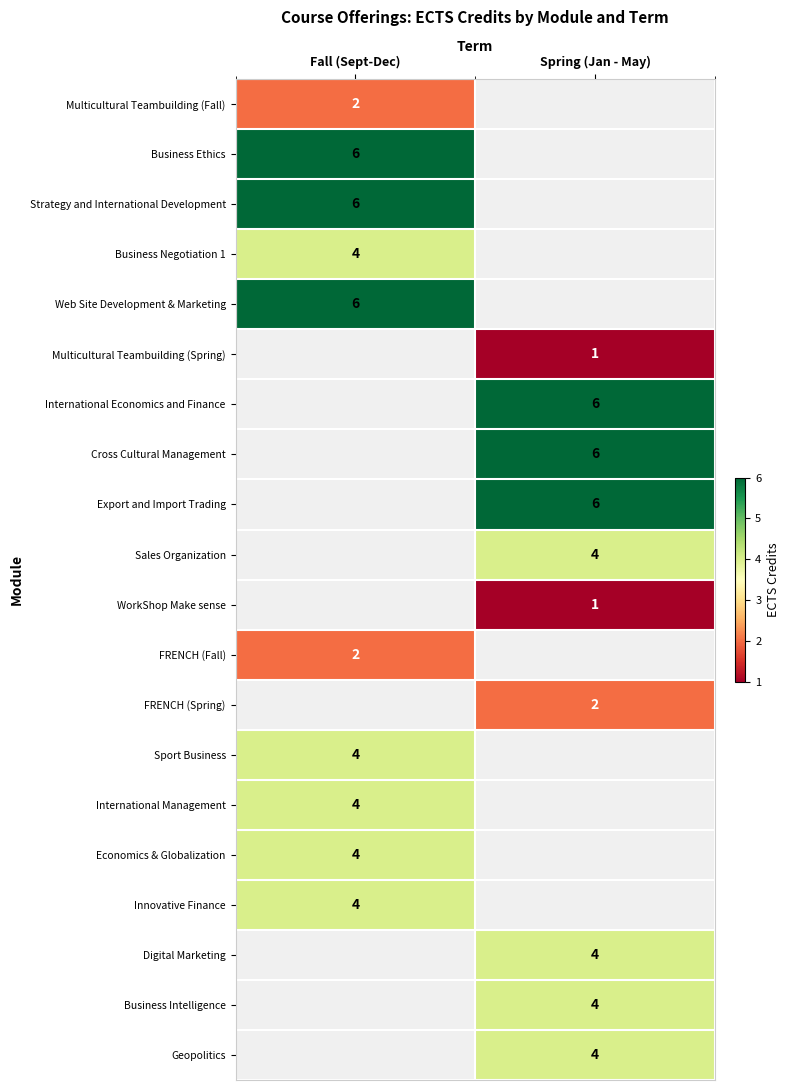

Count the number of categories in the chart.

2